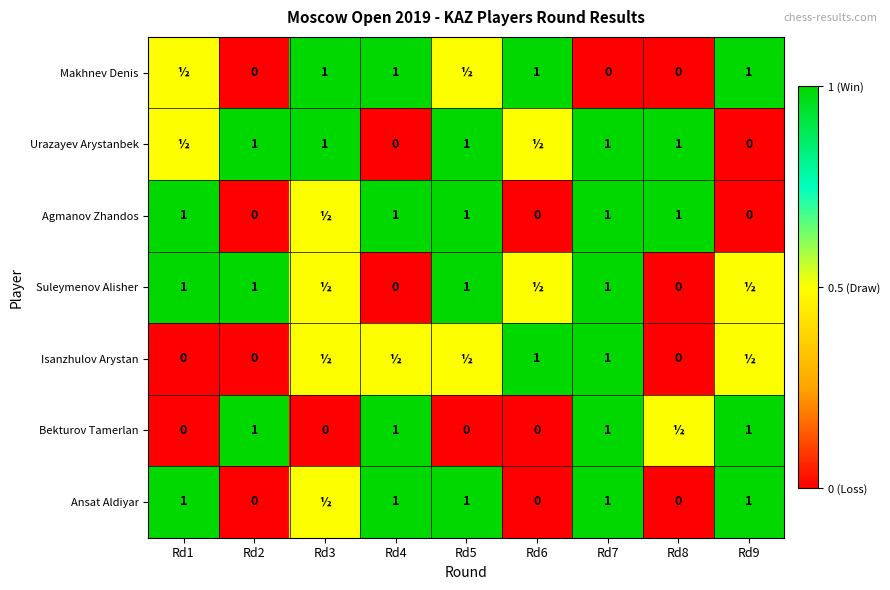

Count the number of categories in the chart.

9